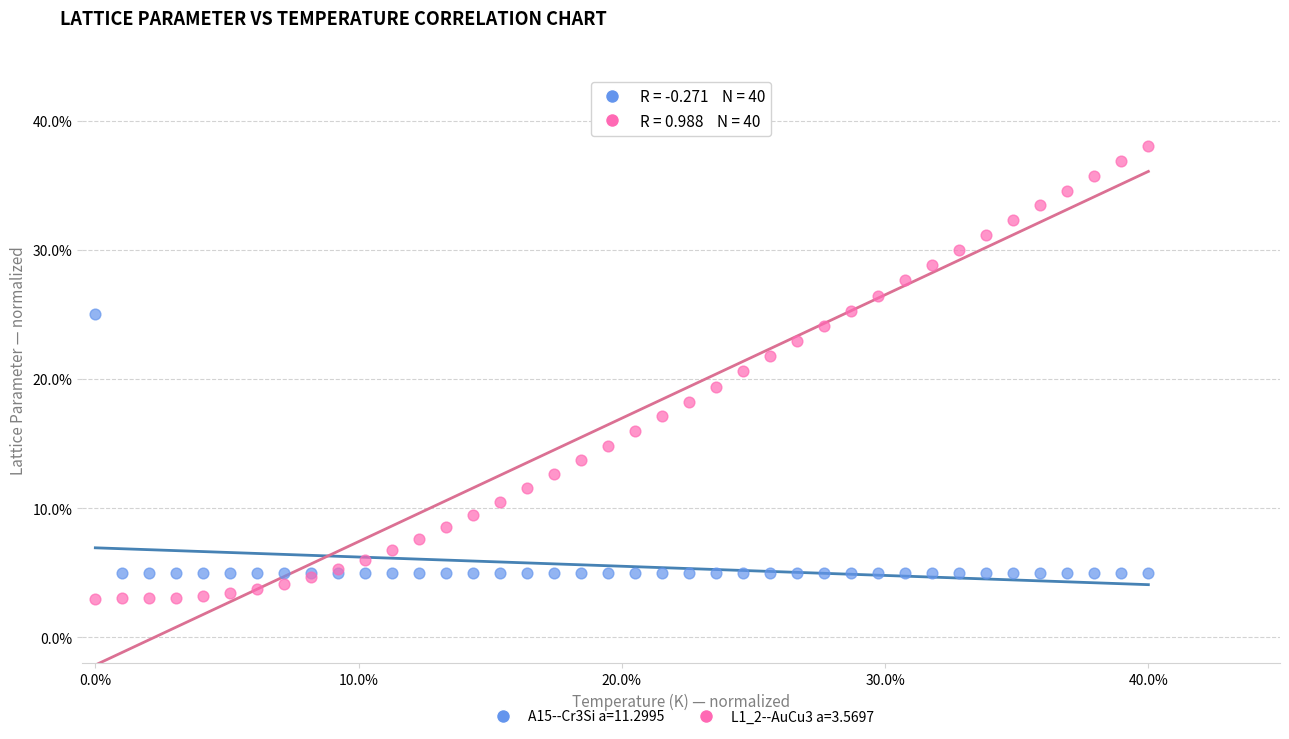

Which series reaches the maximum Y coordinate?

L1_2--AuCu3 a=3.5697